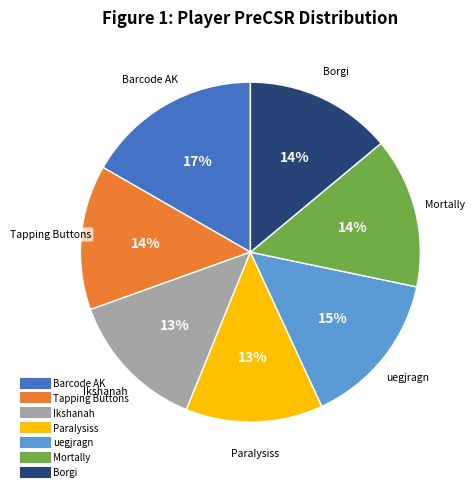

Does Mortally represent more than half of the total?

No